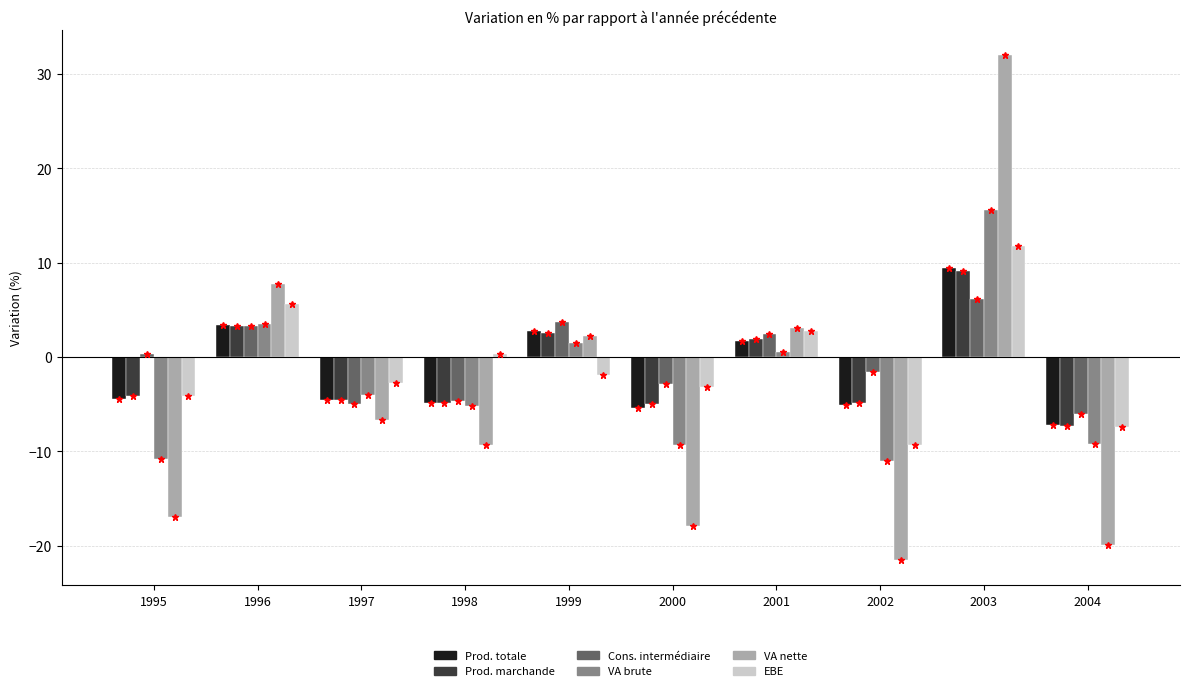

What is the smallest value displayed?

-21.5